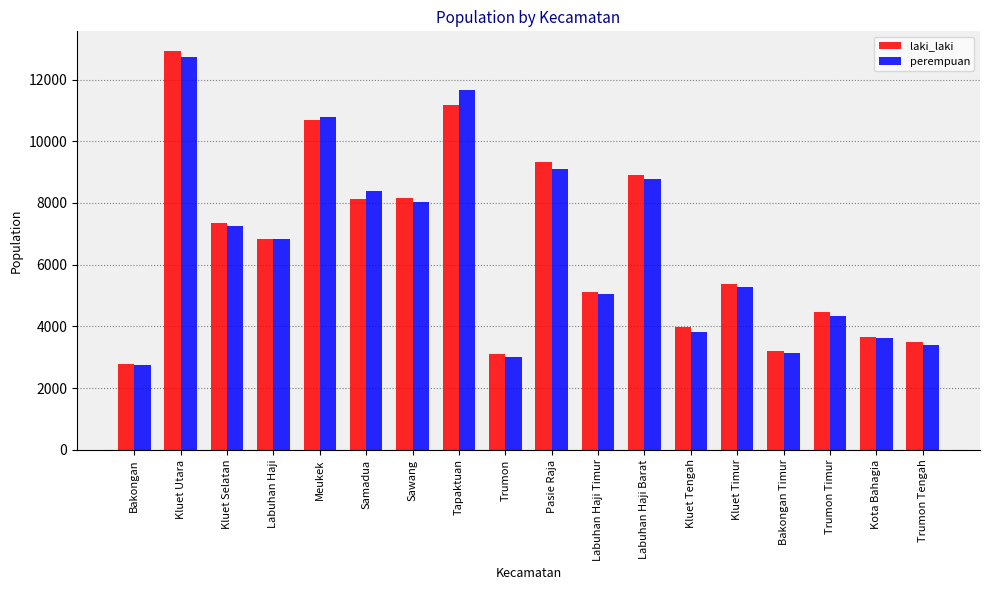

At which category does the chart reach its peak across all series?

Kluet Utara